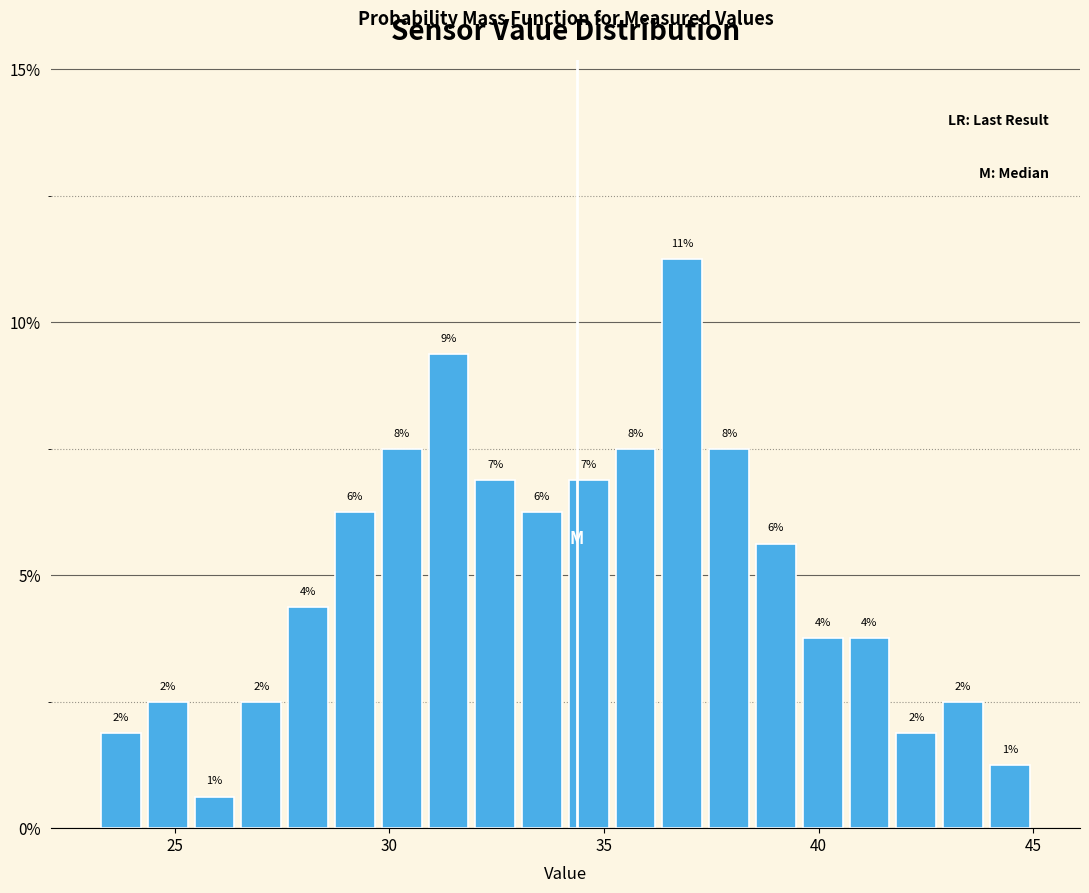

Around what value on the x-axis is the tallest bar? Give the approximate position of its centre, as read against the axis.

37.0